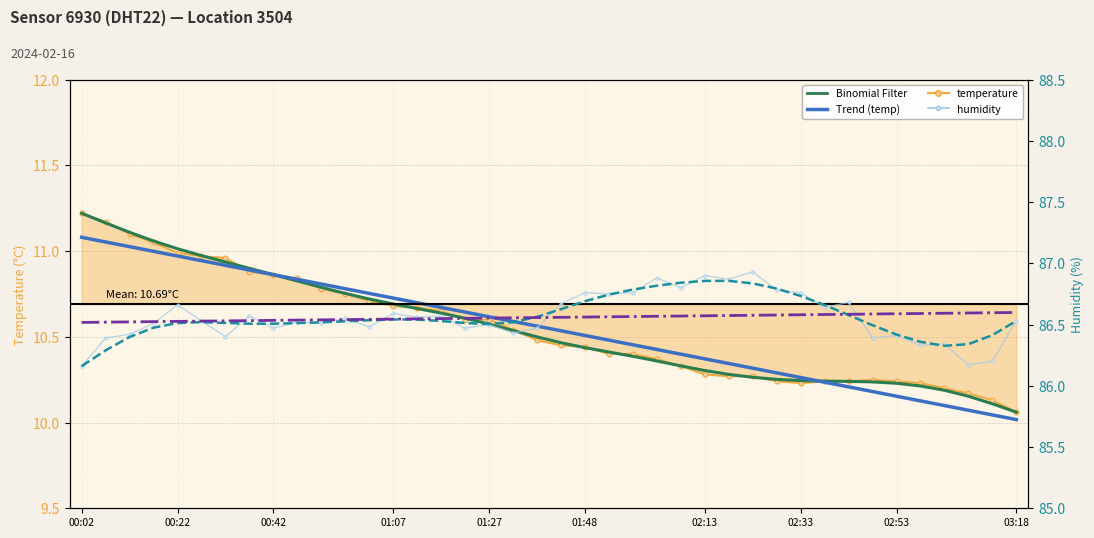

In humidity, how many points are lower than both neighbors (excluding endpoints)?

14